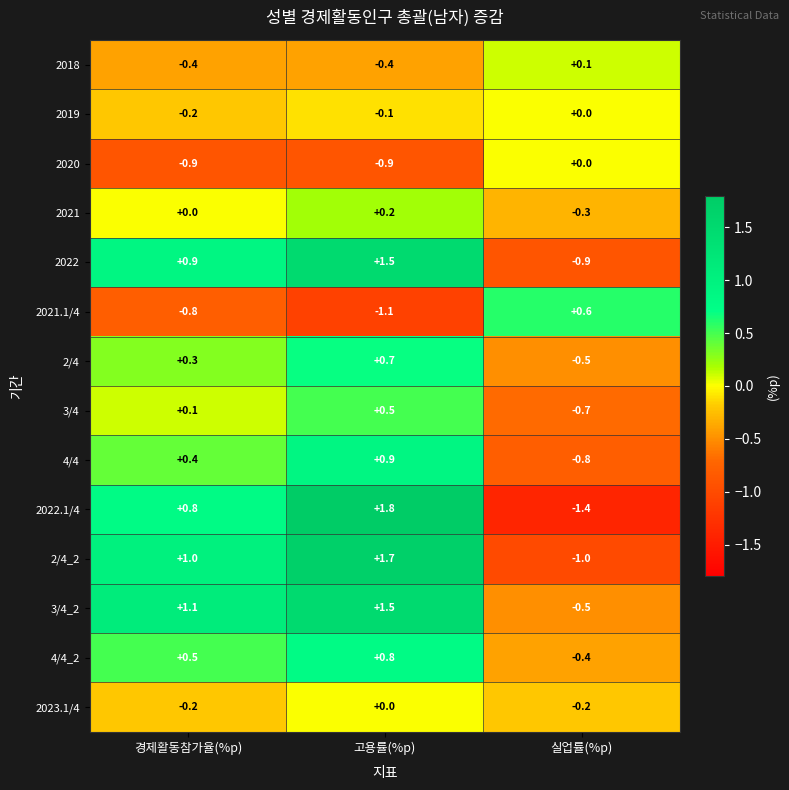

At which category is the sum across all series the highest?

고용률(%p)